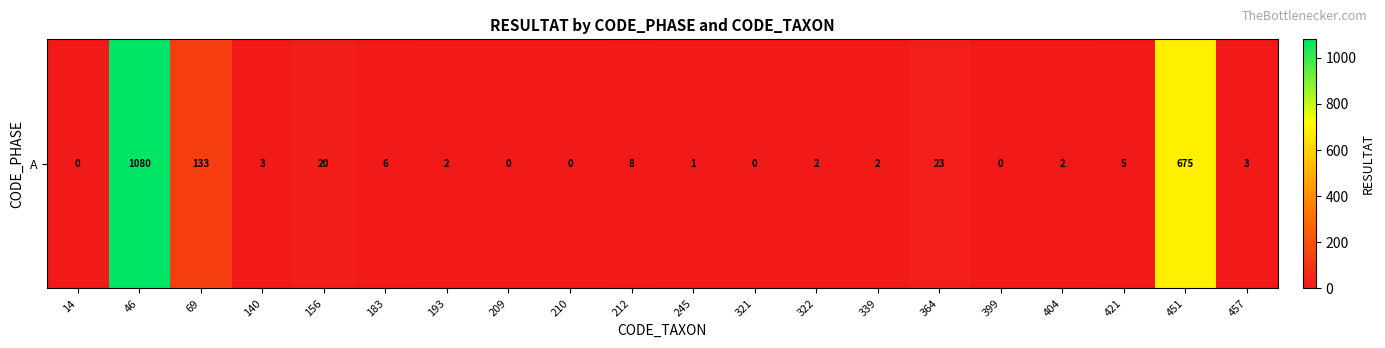

The chart shows a value of 675 at 451. True or false?

True